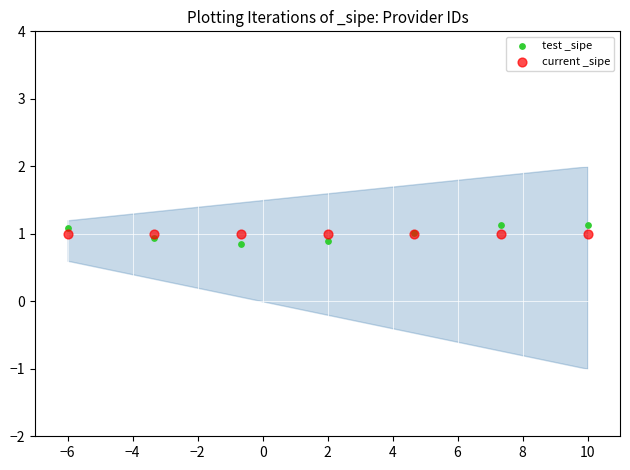

What are all the series names shown in the legend?

test _sipe, current _sipe